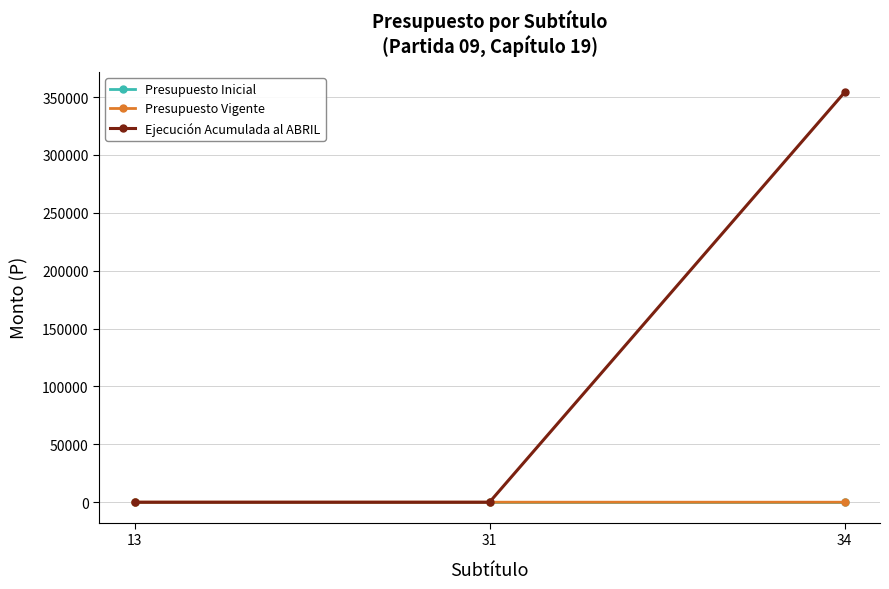

What are all the series names shown in the legend?

Presupuesto Inicial, Presupuesto Vigente, Ejecución Acumulada al ABRIL